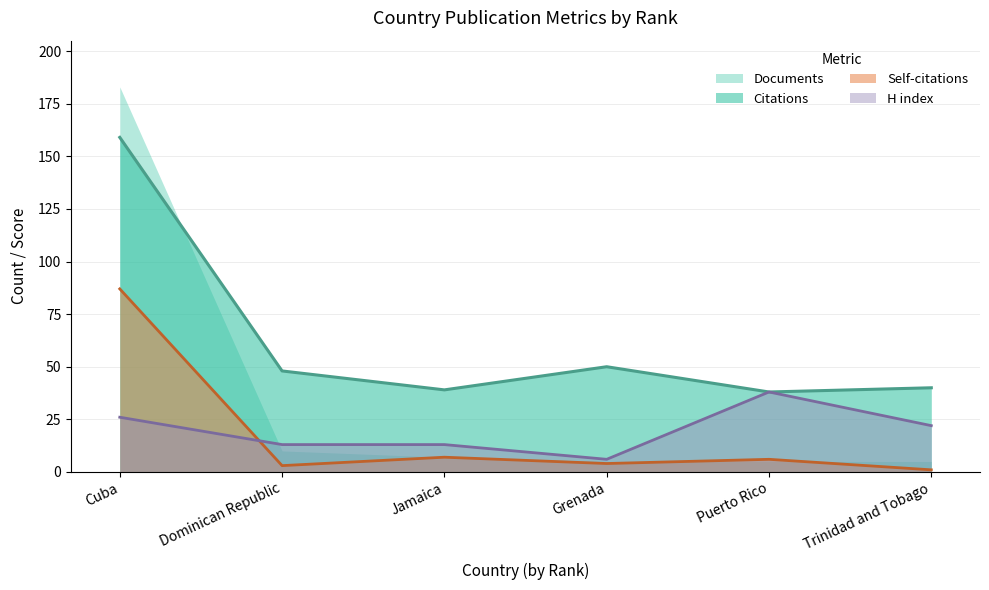

How many lines are shown in the chart?

3